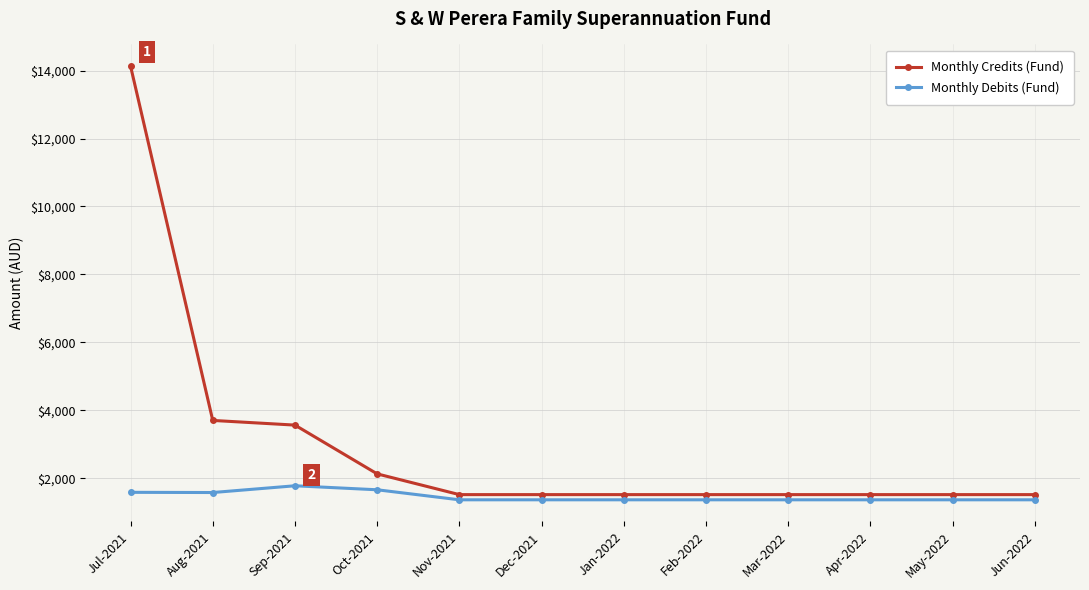

Count the number of data series in this chart.

2